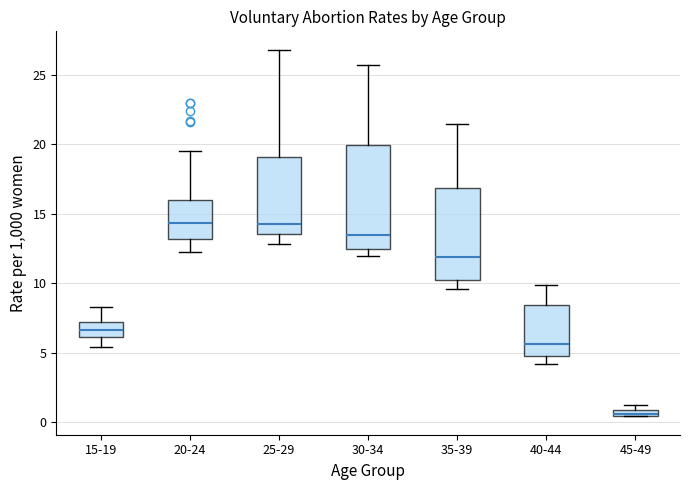

Comparing the boxes themselves (not the whiskers), which one is the tallest?

30-34